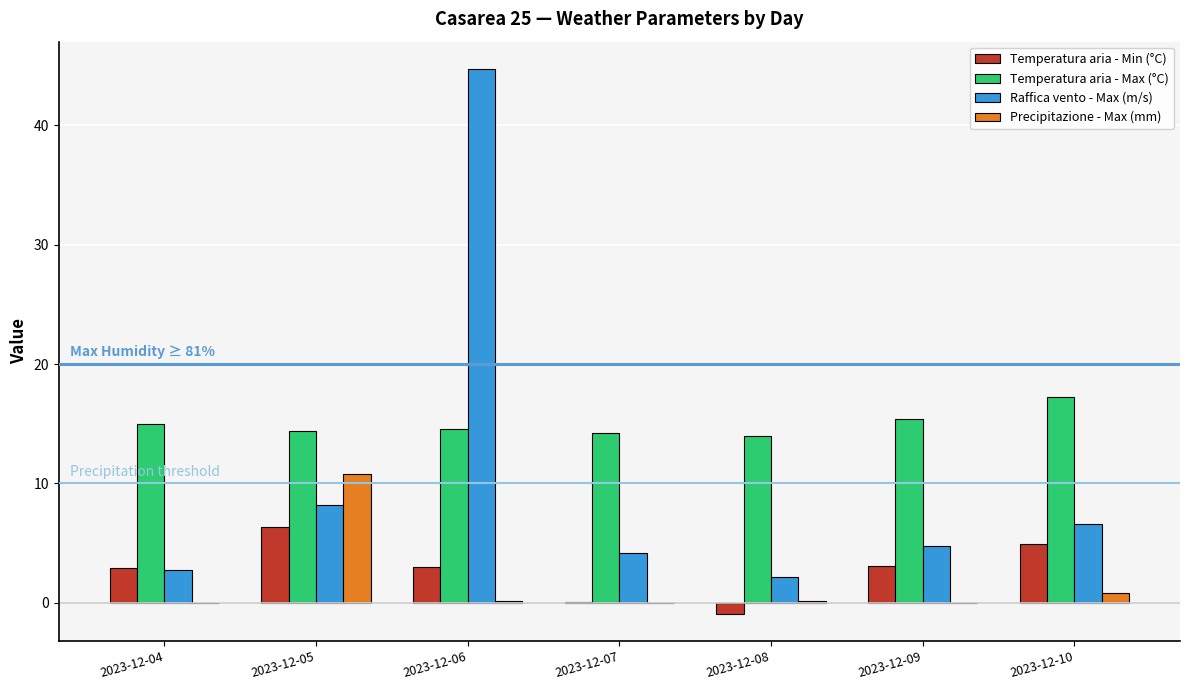

Between 2023-12-07 and 2023-12-10, which series saw the biggest shift?

Temperatura aria - Min (°C)